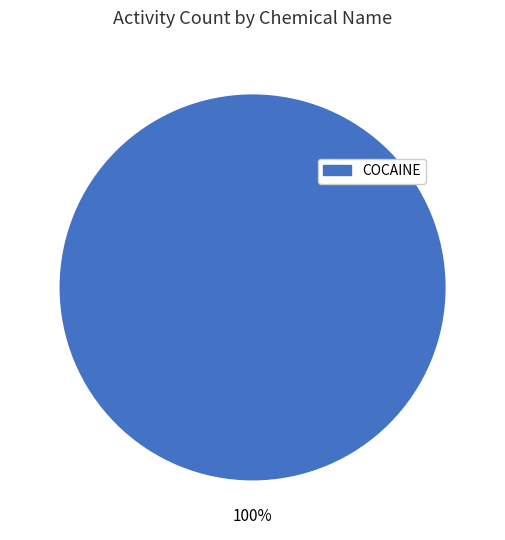

Is there a majority slice in this chart?

Yes